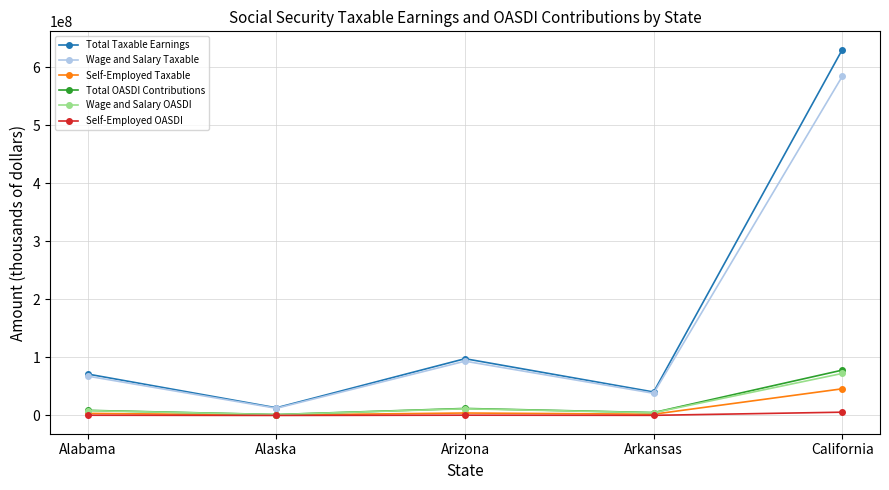

What is the lowest value of the Total OASDI Contributions series?

1644098